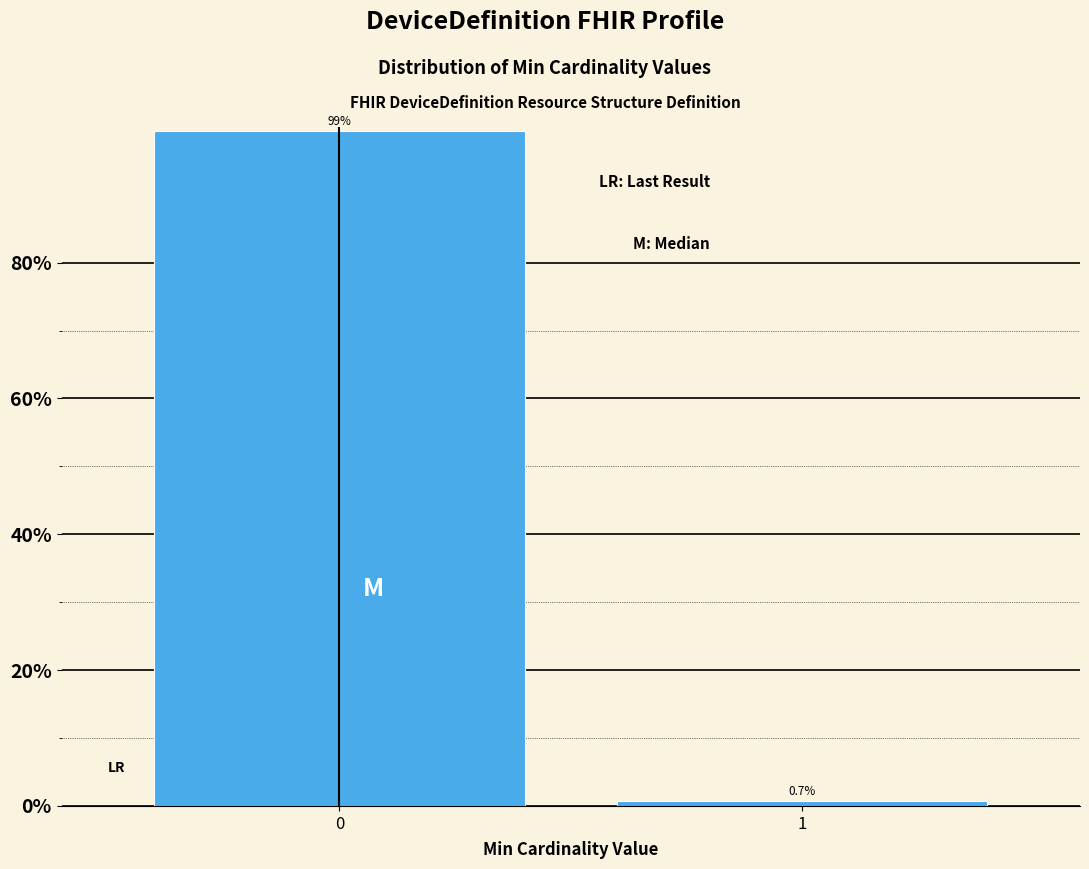

Reading left to right, what are all the values shown in this chart?

99.3	0.7